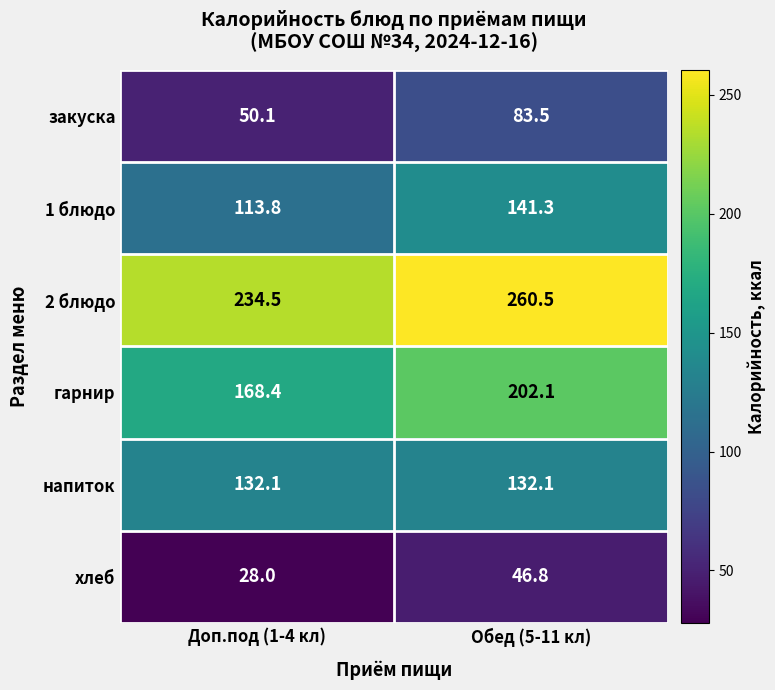

At how many categories does at least one series exceed 224?

2